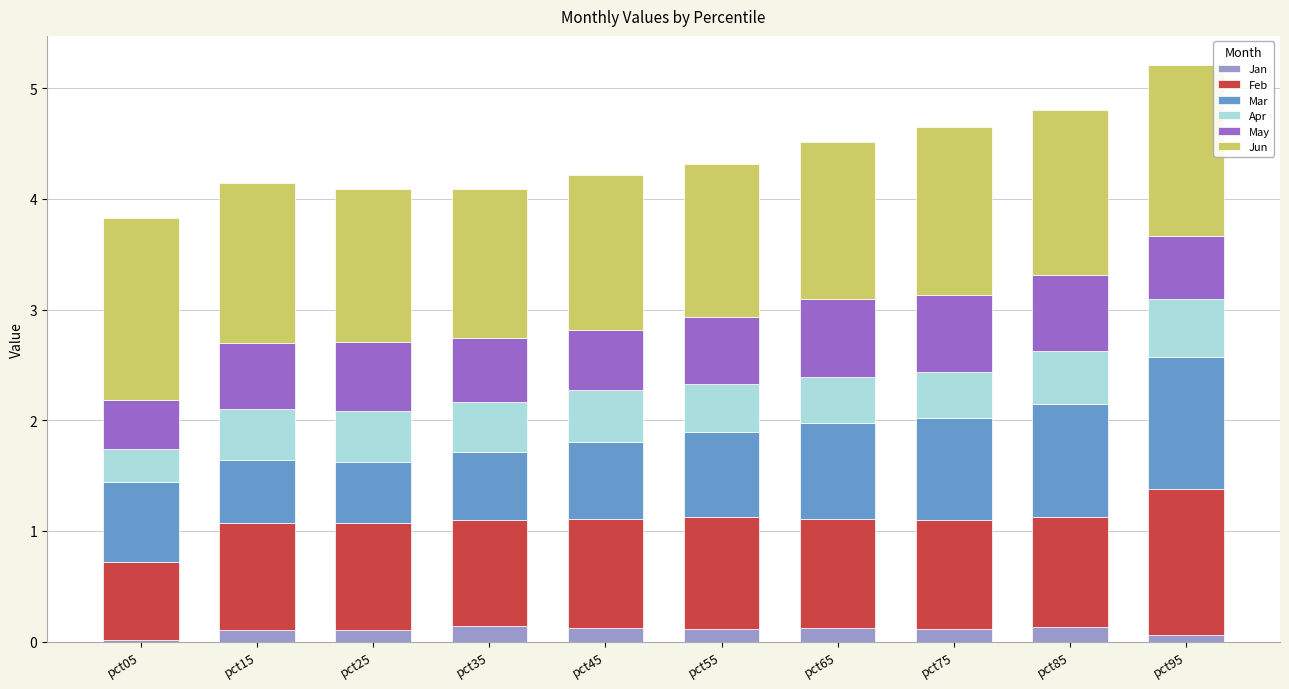

How many Jan values are between 0 and 1?

10